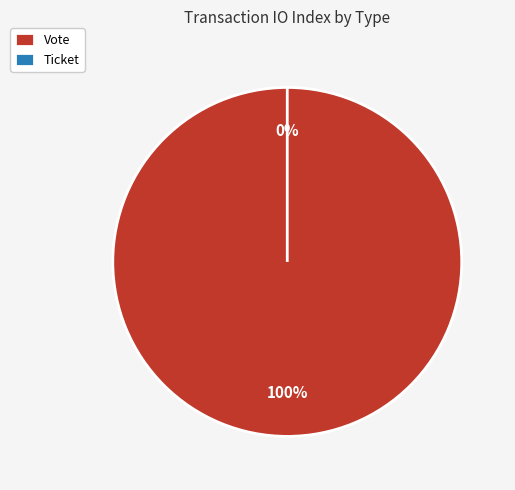

Does Vote represent more than half of the total?

Yes